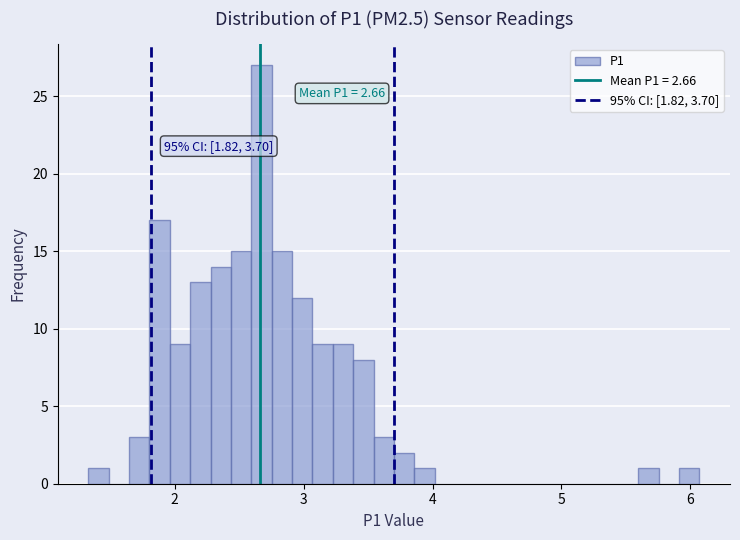

Read against the x-axis, roughly where is the centre of the tallest bar?

2.7